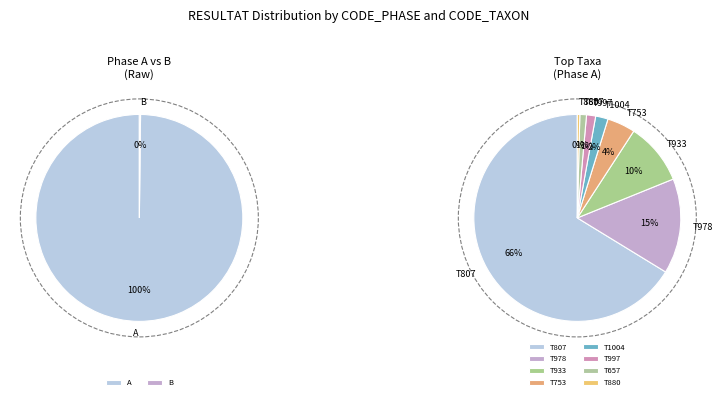

Rank the categories by value from highest to lowest.

807, 978, 933, 753, 1004, 997, 657, 880